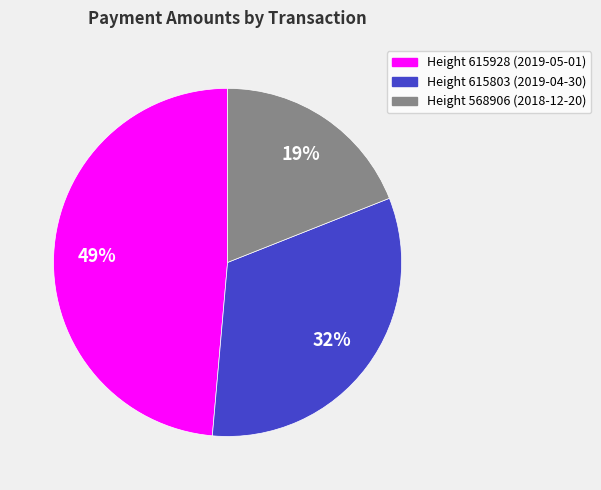

Is there any slice that represents more than half of the pie?

No